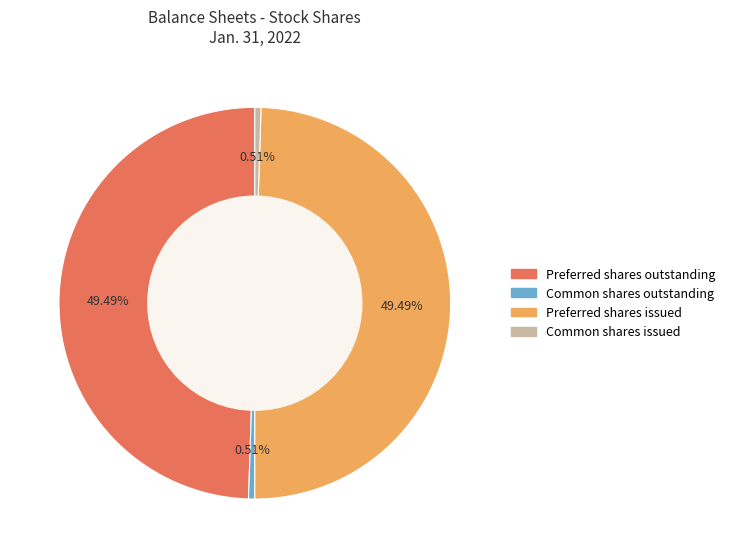

How many segments does this pie chart have?

4